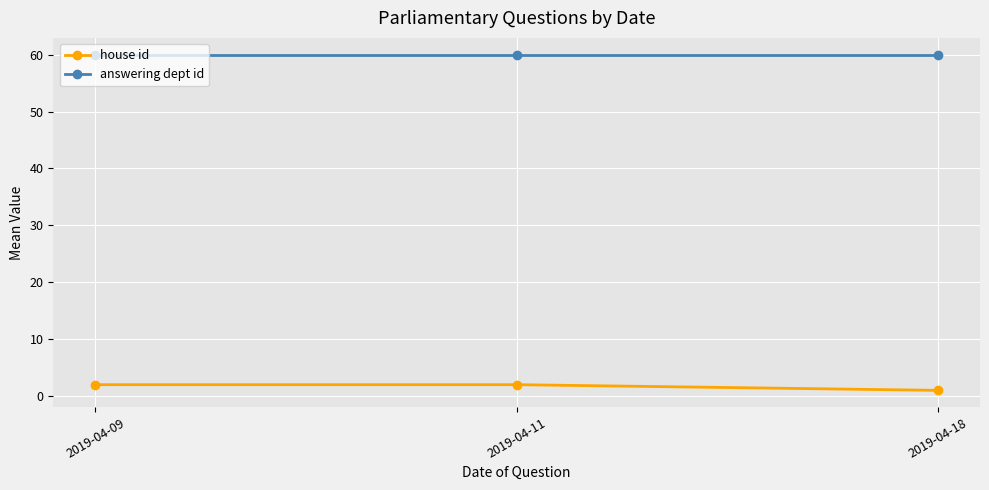

What is the difference between the highest and lowest values at 2019-04-11?

58